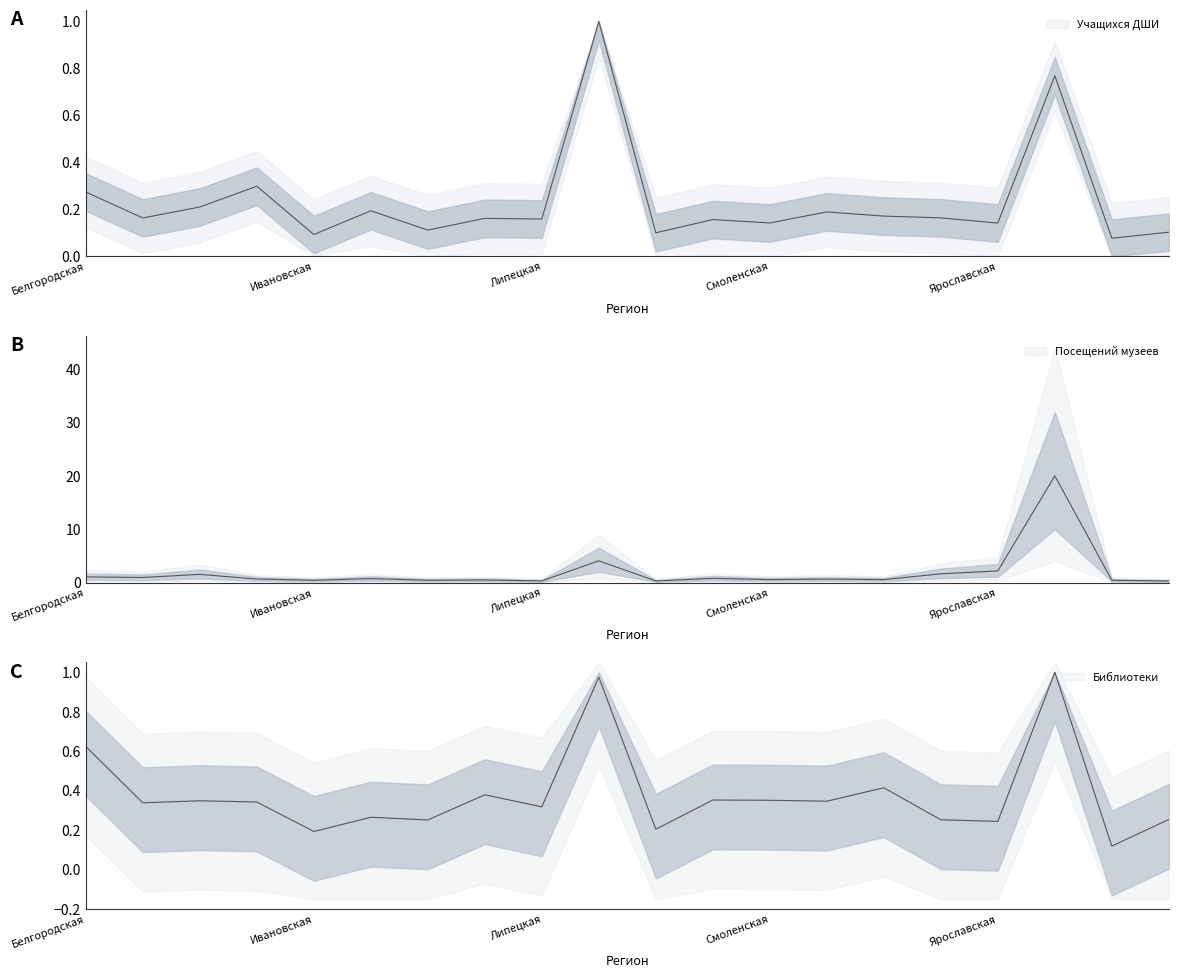

What are all the series names shown in the legend?

Библиотеки, Посещений музеев, Учащихся ДШИ